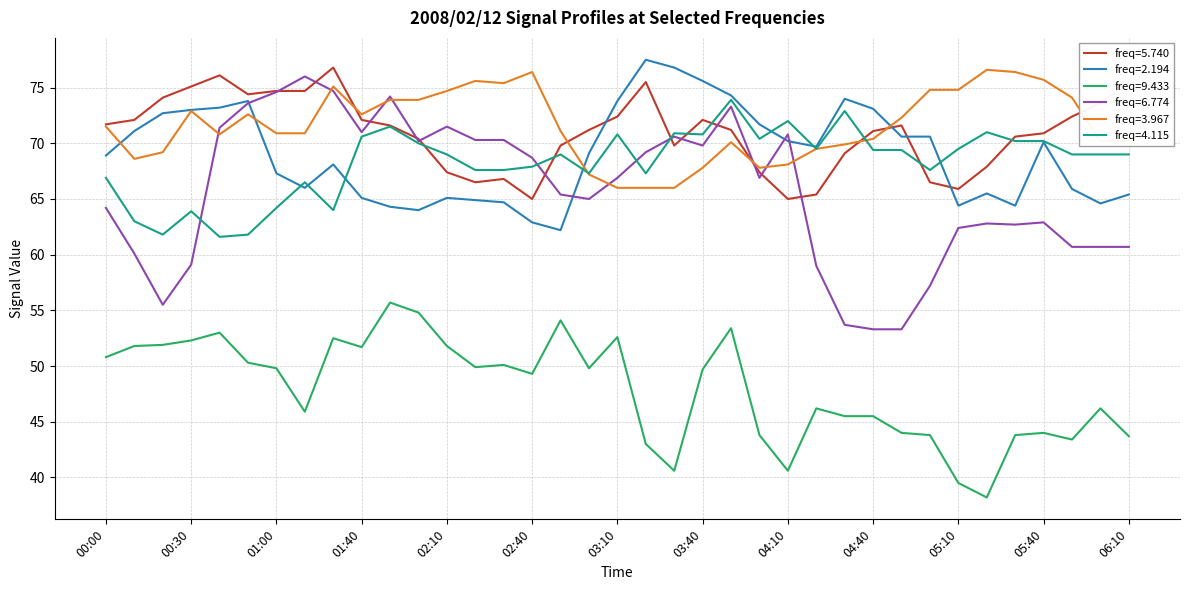

At how many categories does at least one series exceed 40?

37